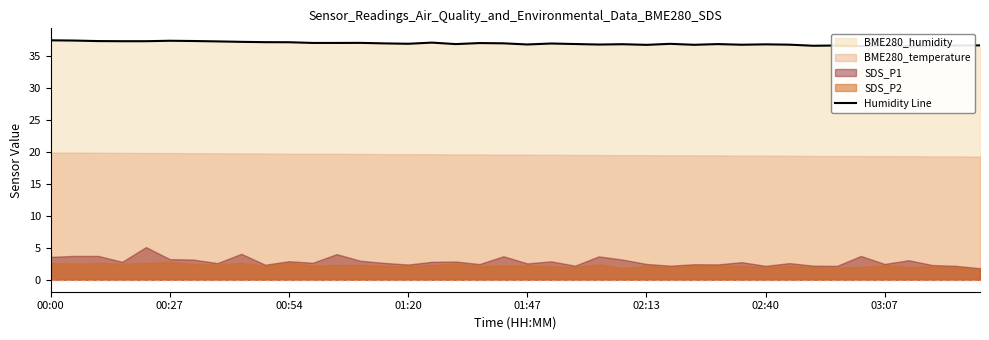

What is the sum of the values at 10 and 37?

73.6